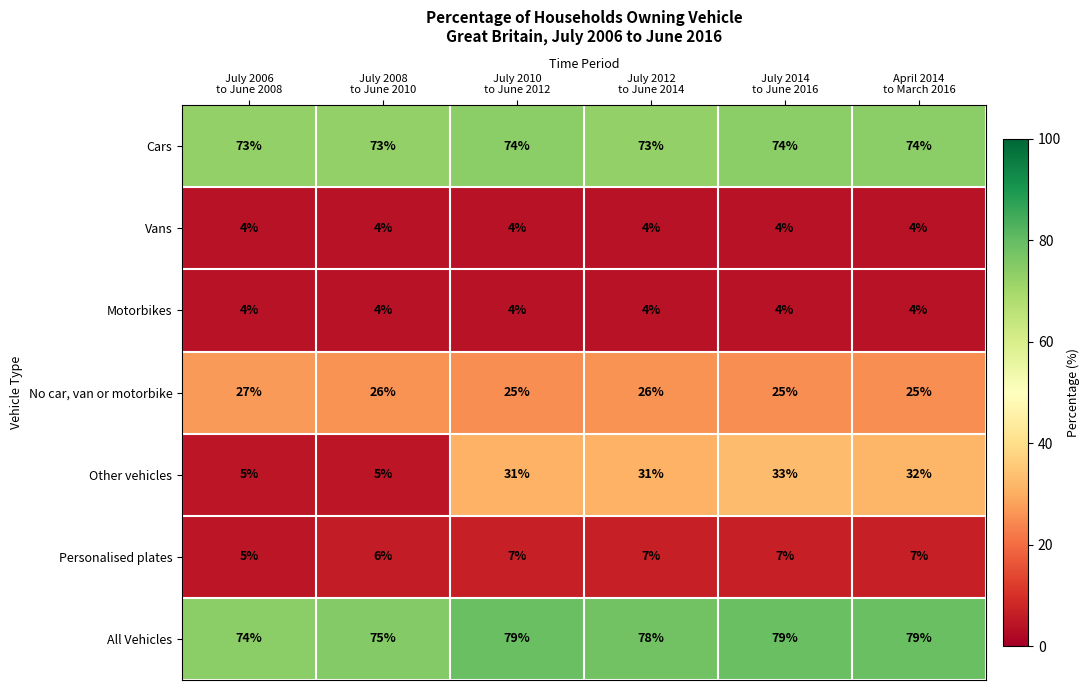

How many All Vehicles values are between 75 and 79?

5